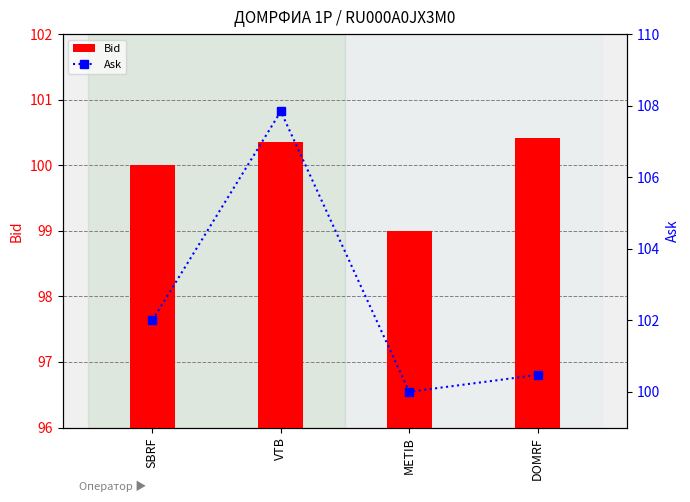

Count the Bid values in the range 100 to 101.

3